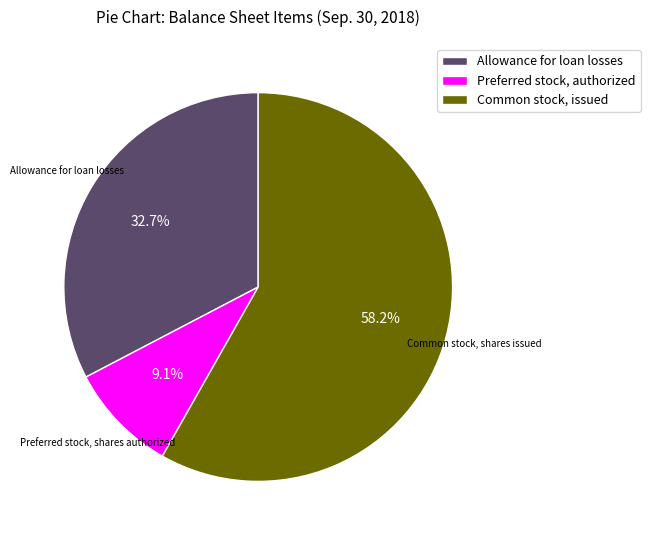

What is the largest slice in the pie chart?

Common stock, issued